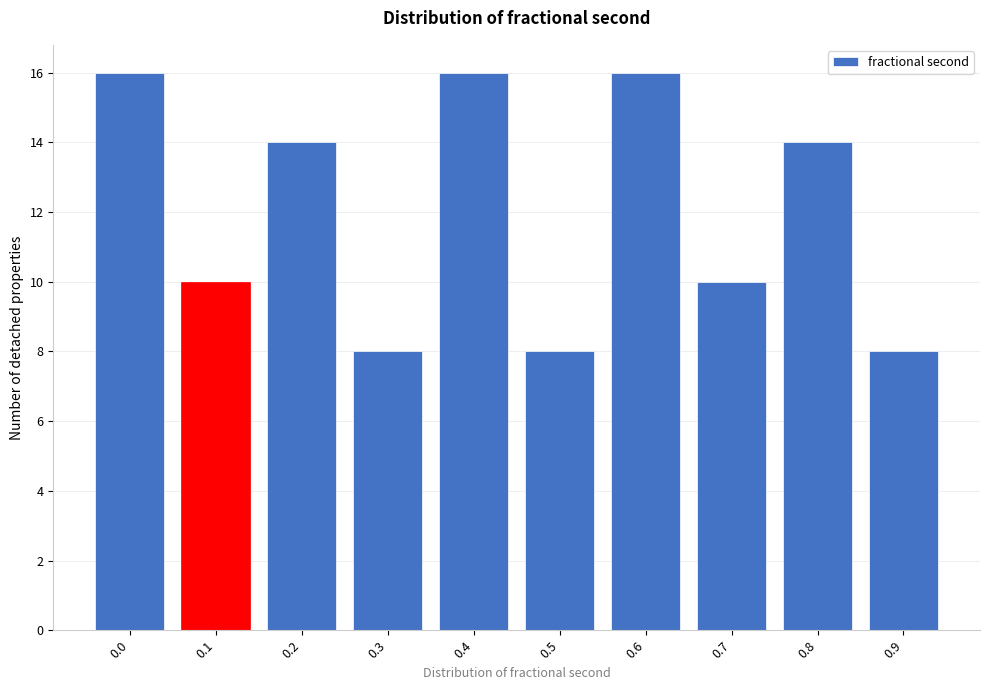

Reading right to left, extract all data points from this chart.

0.9=8	0.8=14	0.7=10	0.6=16	0.5=8	0.4=16	0.3=8	0.2=14	0.1=10	0.0=16